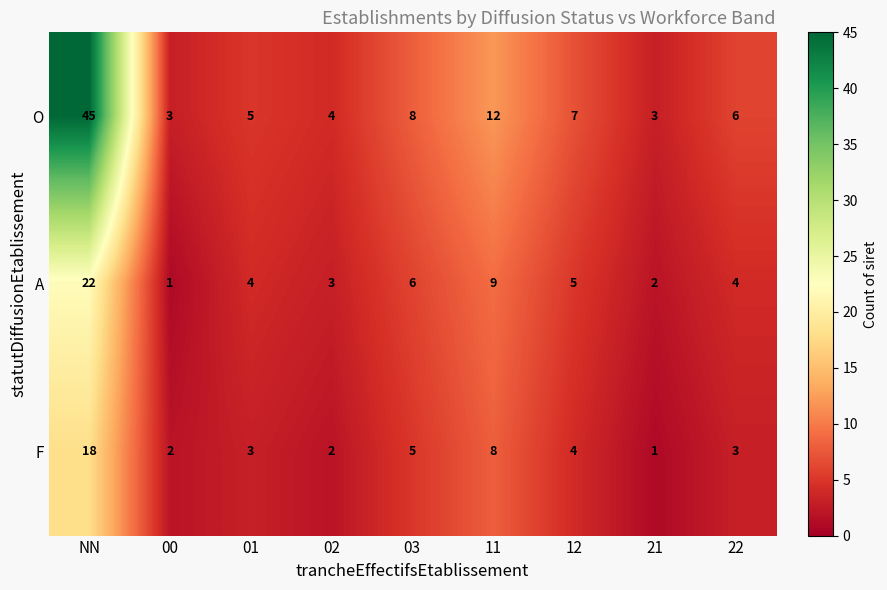

At which label does F reach its peak?

NN